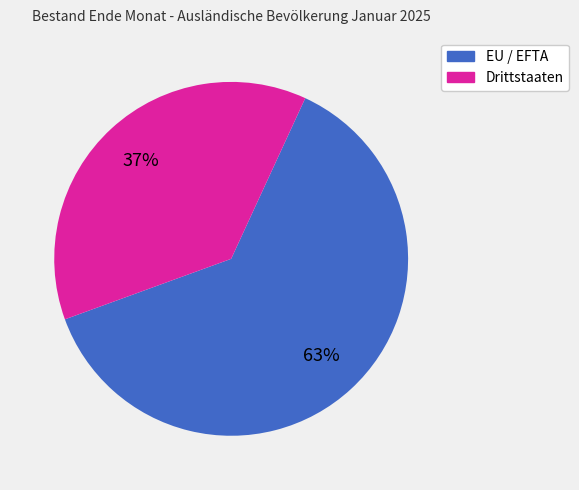

Do EU / EFTA and Drittstaaten together represent more than half of the pie?

Yes